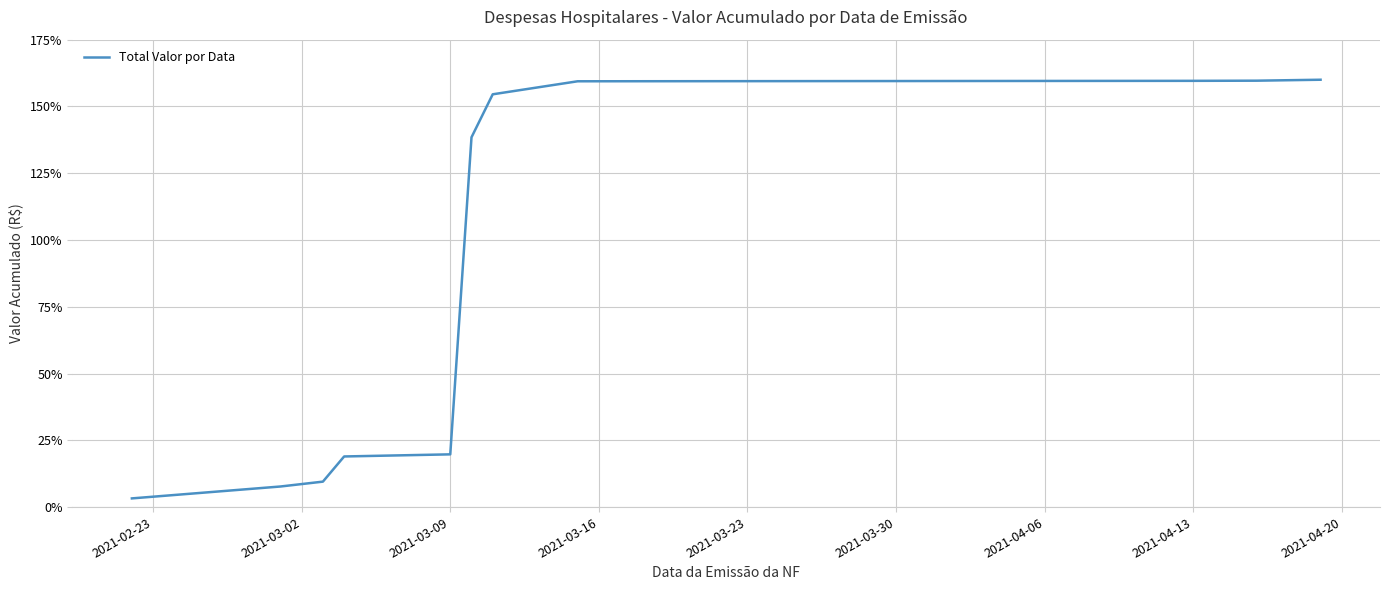

What is the maximum value shown in the chart?

160.0